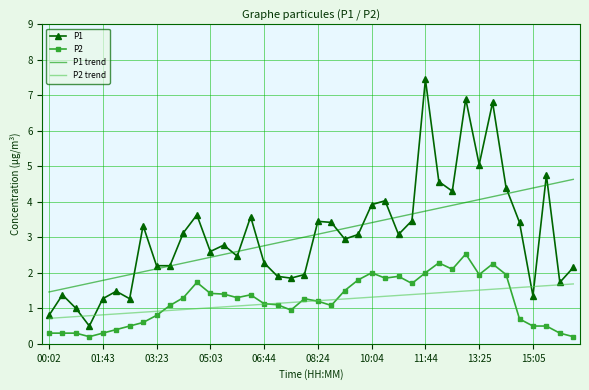

What is the highest value of the P1 series?

7.5